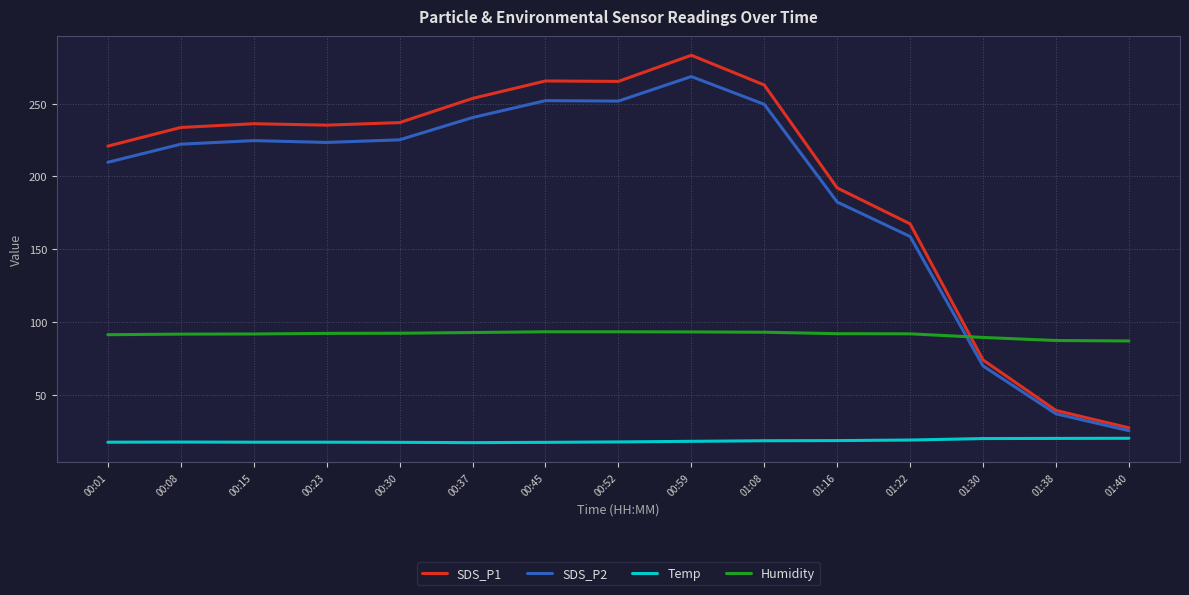

How many times do SDS_P1 and Humidity cross each other?

1